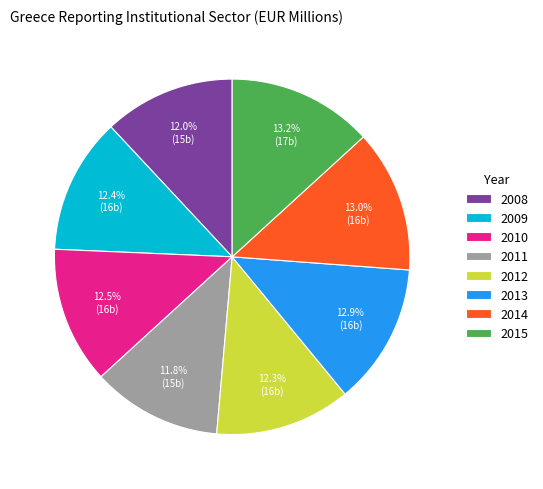

Which has a higher value, 2012 or 2015?

2015